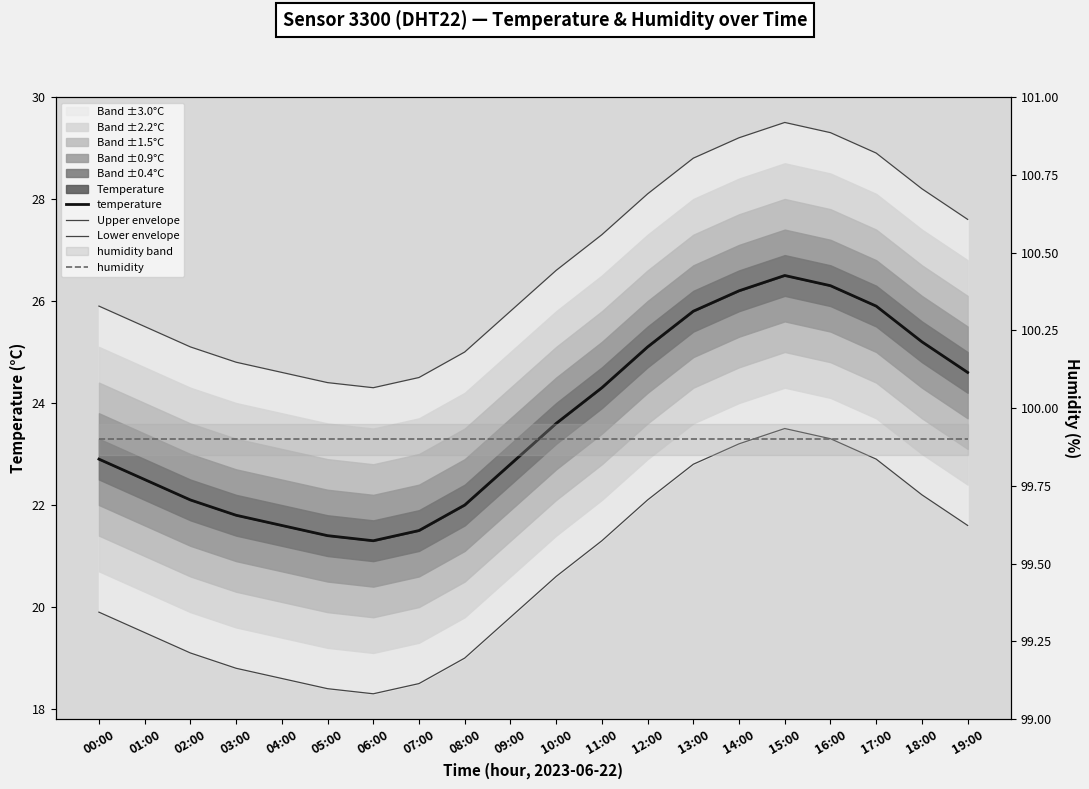

Reading right to left, transcribe all the data shown in this chart.

temperature: 24.6	25.2	25.9	26.3	26.5	26.2	25.8	25.1	24.3	23.6	22.8	22.0	21.5	21.3	21.4	21.6	21.8	22.1	22.5	22.9
Upper envelope: 27.6	28.2	28.9	29.3	29.5	29.2	28.8	28.1	27.3	26.6	25.8	25.0	24.5	24.3	24.4	24.6	24.8	25.1	25.5	25.9
Lower envelope: 21.6	22.2	22.9	23.3	23.5	23.2	22.8	22.1	21.3	20.6	19.8	19.0	18.5	18.3	18.4	18.6	18.8	19.1	19.5	19.9
humidity: 99.9	99.9	99.9	99.9	99.9	99.9	99.9	99.9	99.9	99.9	99.9	99.9	99.9	99.9	99.9	99.9	99.9	99.9	99.9	99.9